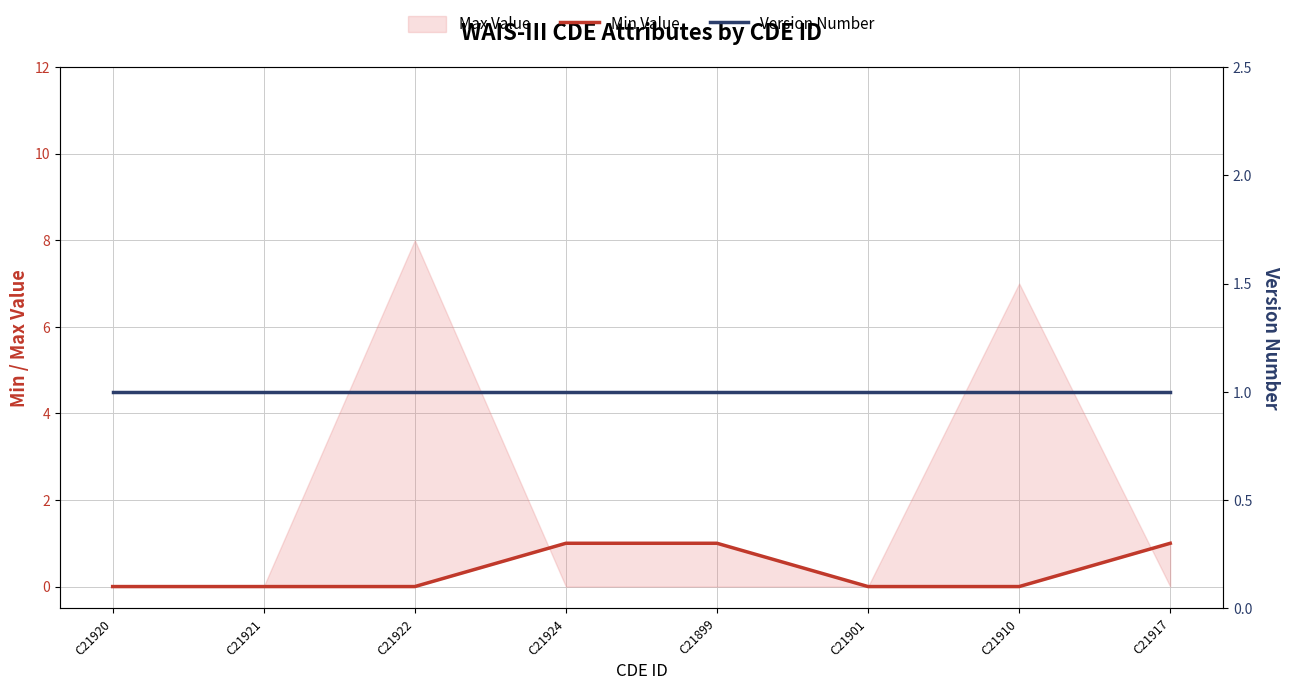

How many lines are shown in the chart?

2